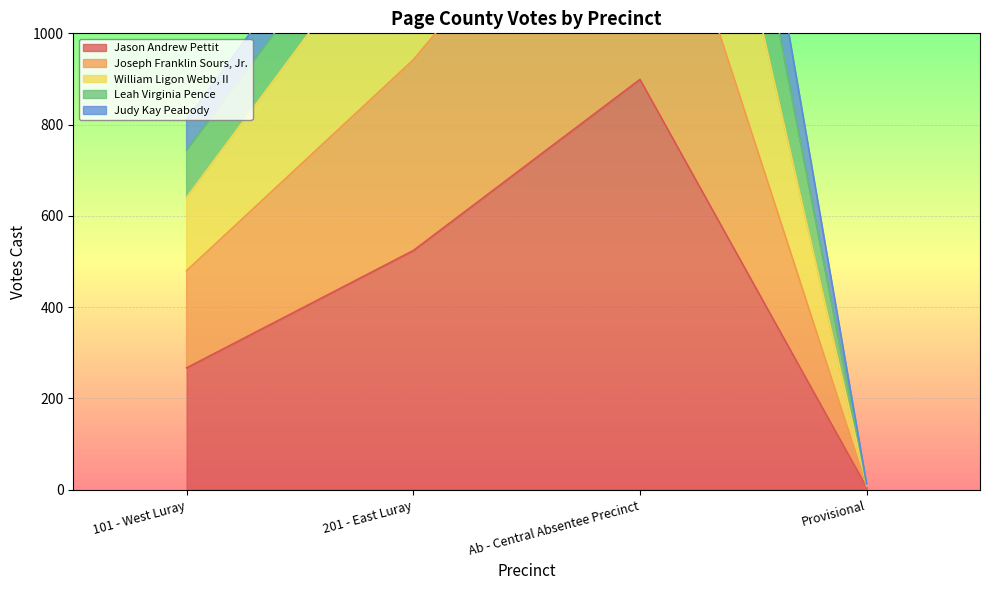

What is the difference between the second highest and second lowest values in the Jason Andrew Pettit series?

257